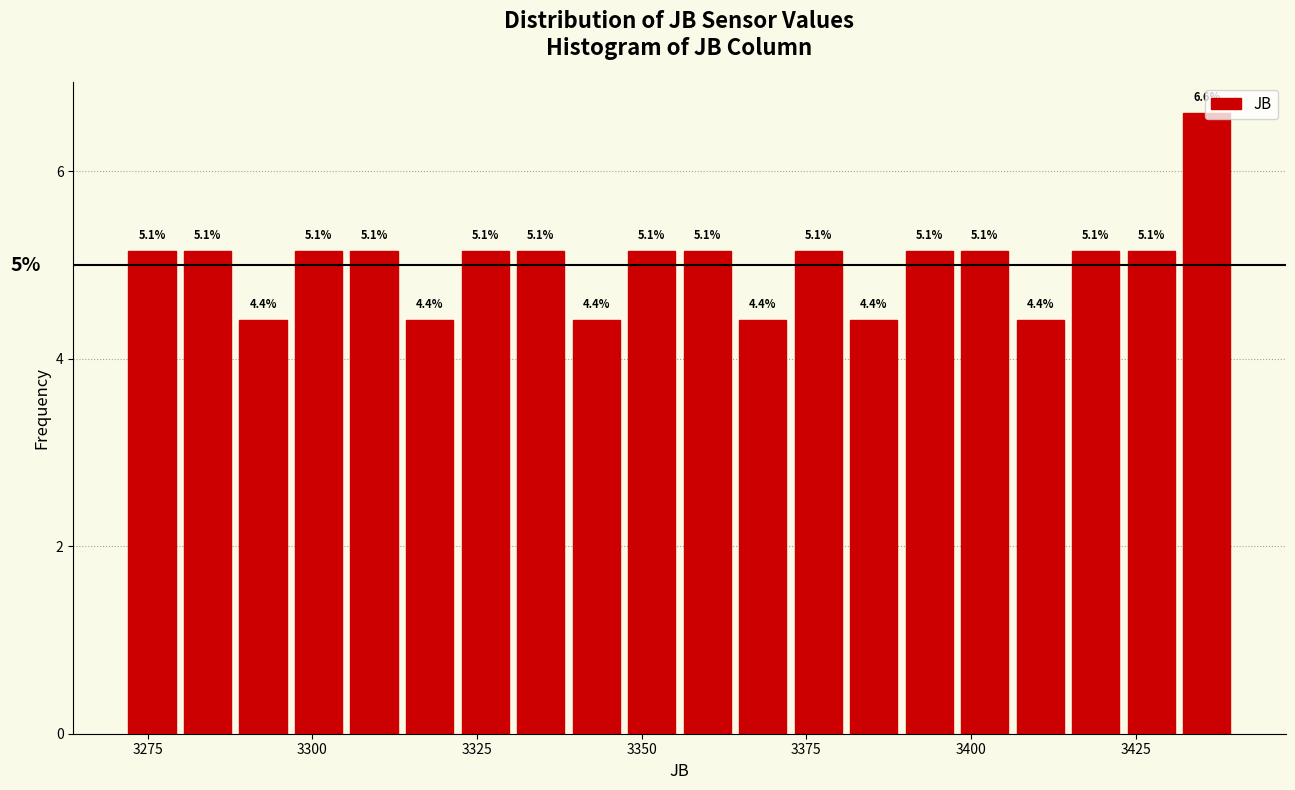

Read against the x-axis, roughly where is the centre of the tallest bar?

3435